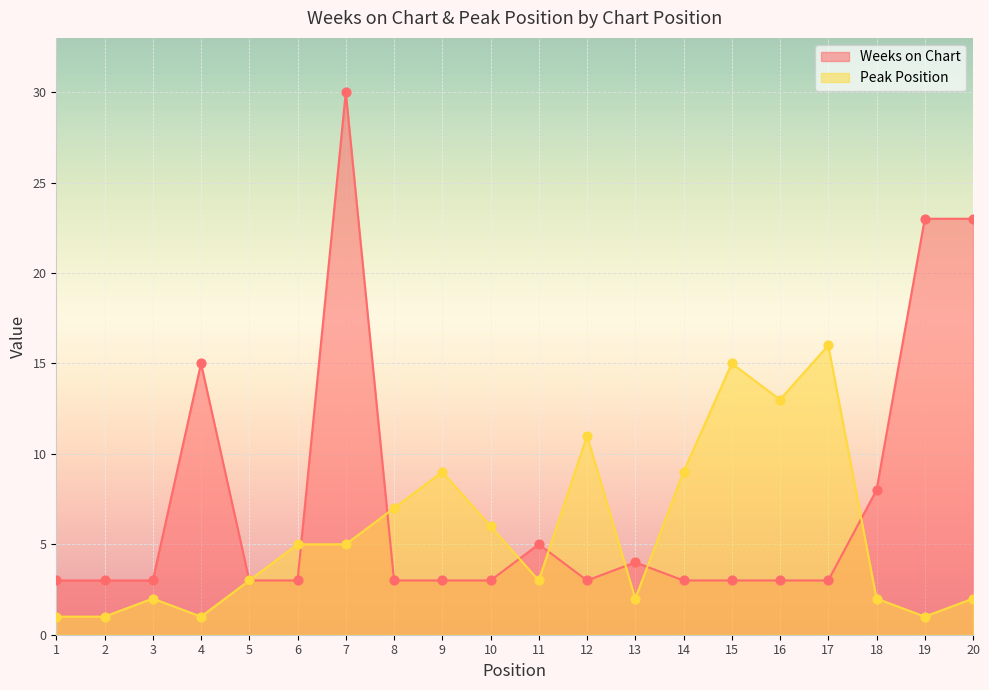

Which series contains the highest Y value?

Weeks on Chart